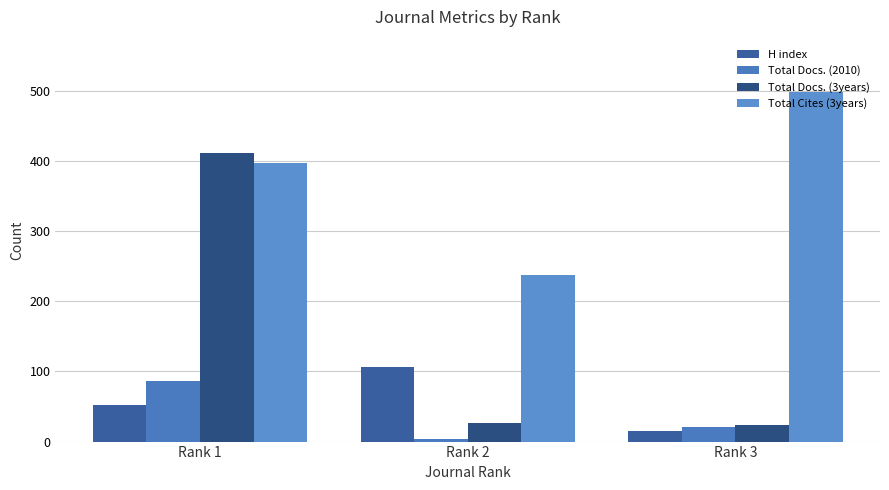

How many groups of bars are there?

3